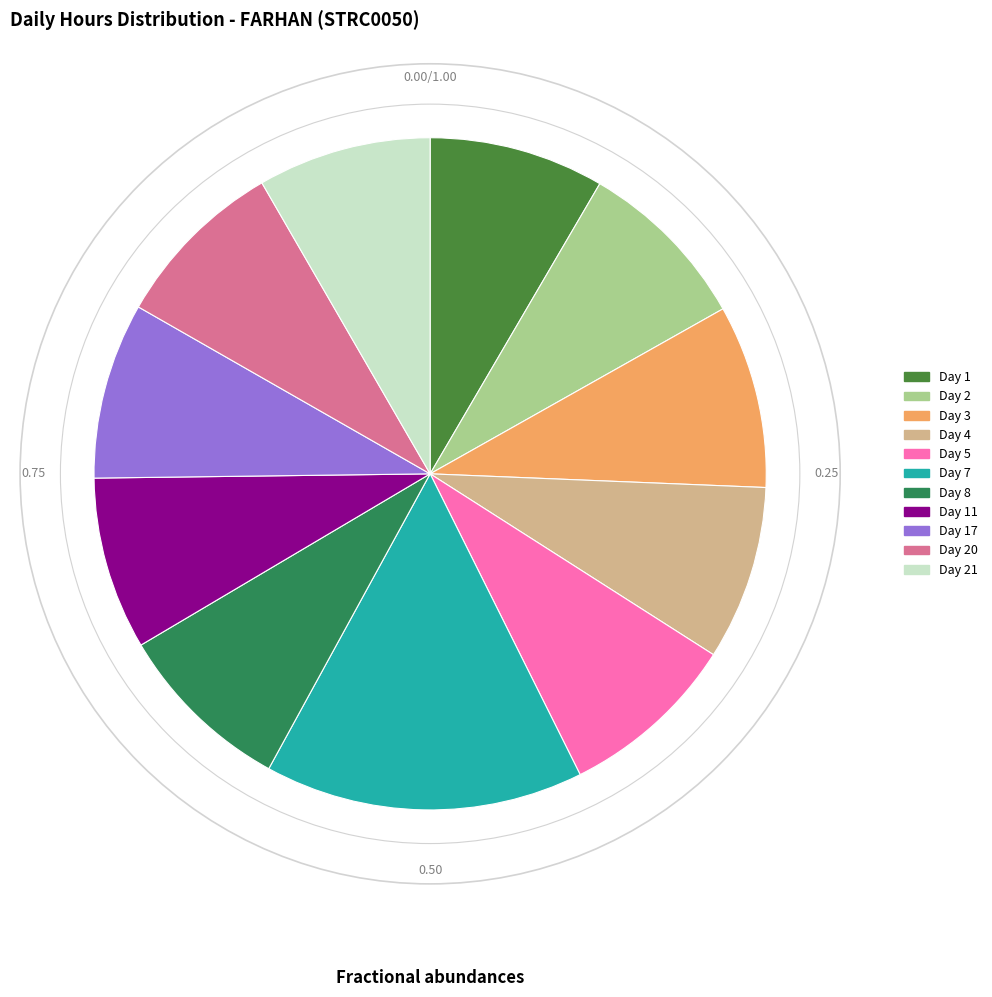

What is the largest slice in the pie chart?

Day 7